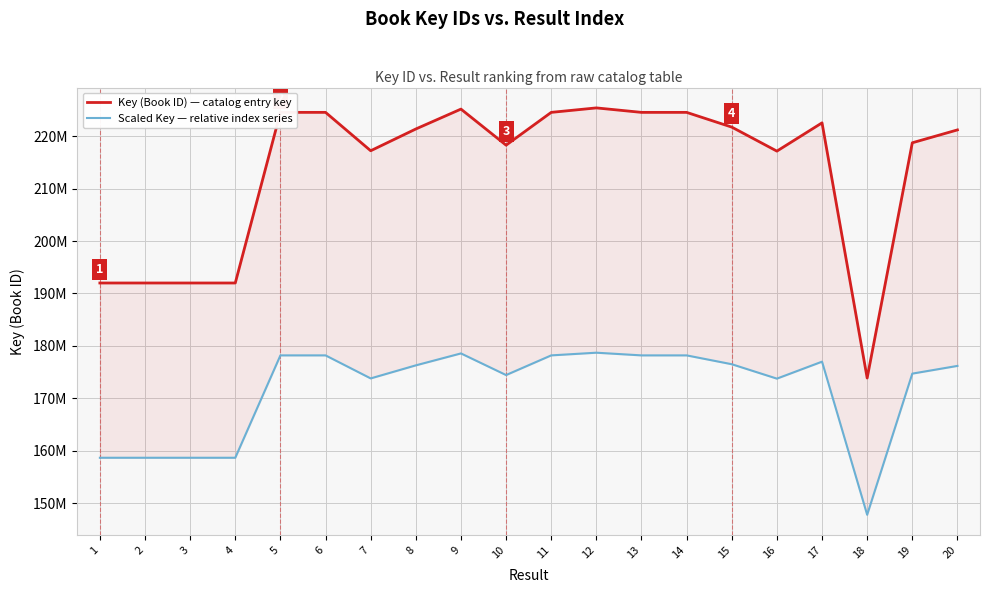

At which label is Scaled Key — relative index series closest to 163251838?

1